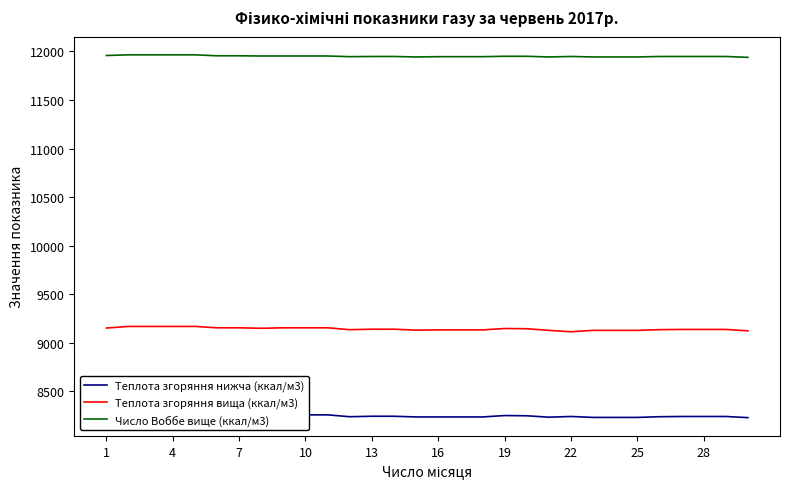

True or false: Теплота згоряння вища (ккал/м3) and Число Воббе вище (ккал/м3) intersect in this chart.

False